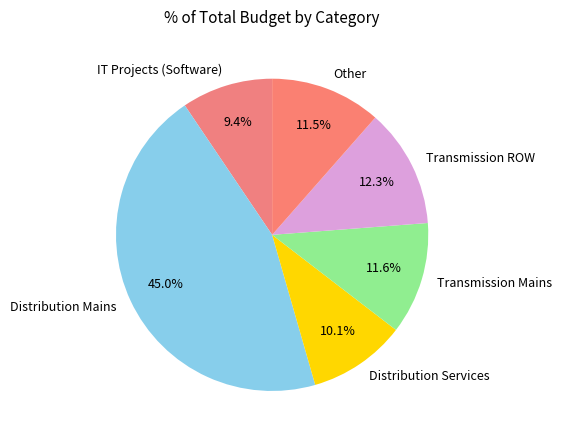

Which slice is the smallest?

IT Projects (Software)